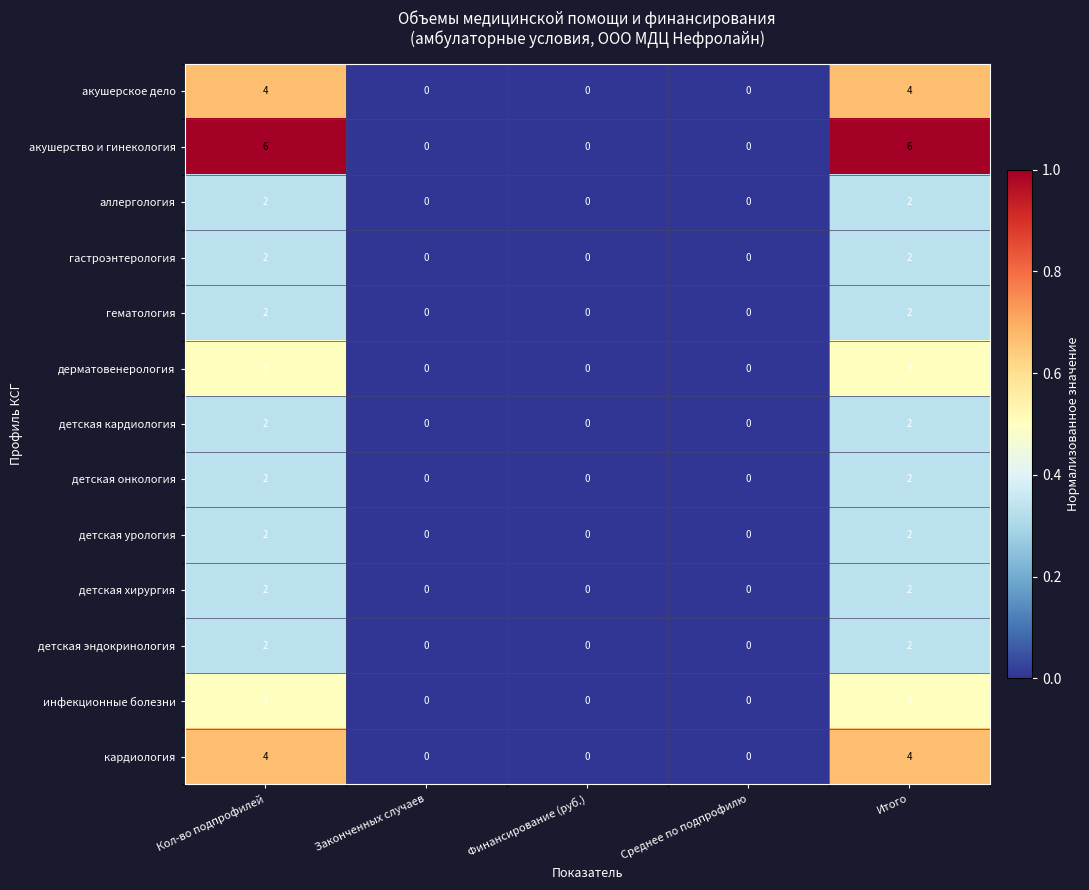

Is it true that акушерское дело equals 0 at Среднее по подпрофилю?

True